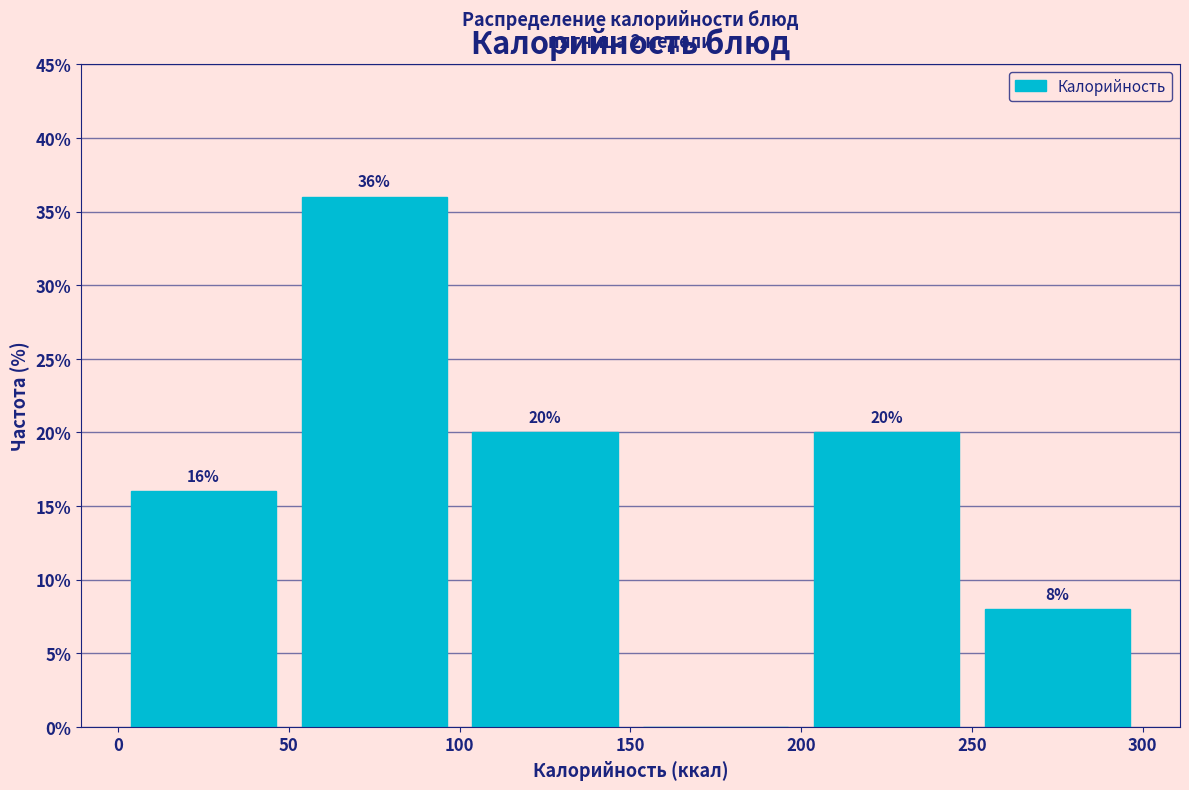

Which range on the x-axis has the tallest bar?

50 to 100